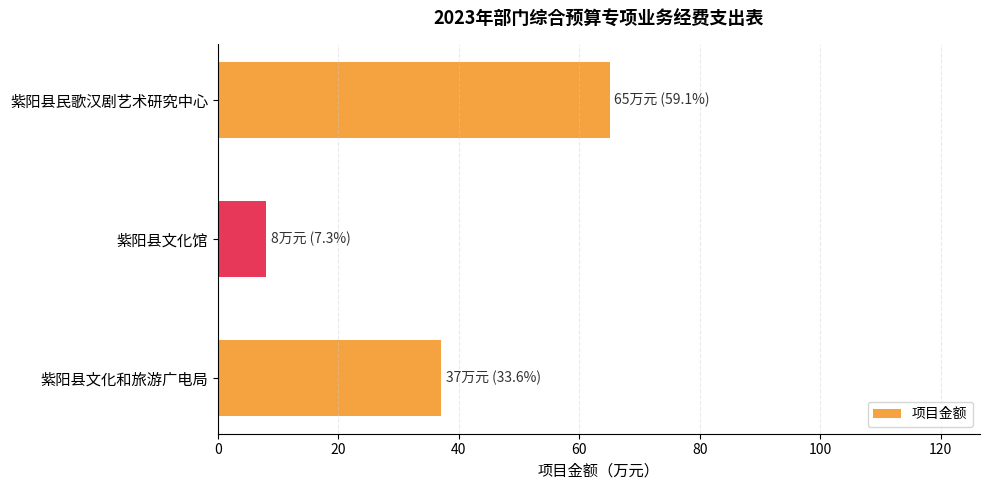

The value at 紫阳县文化馆 is 8. True or false?

True